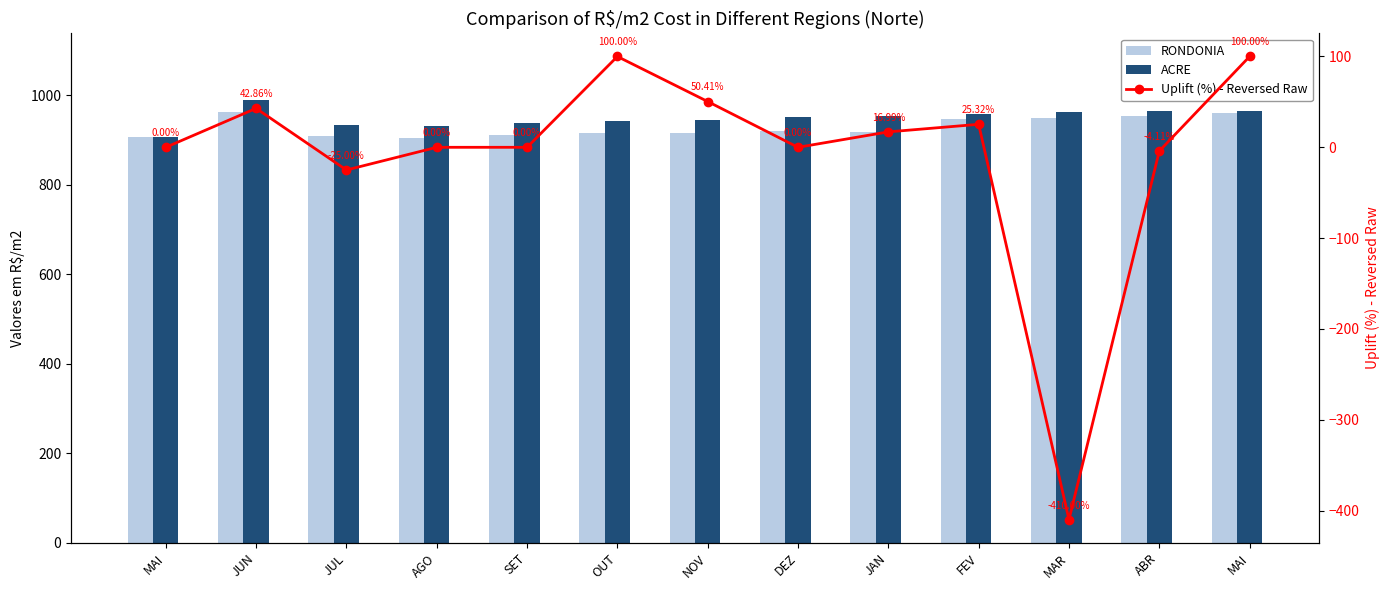

How many data points does each series have?

13